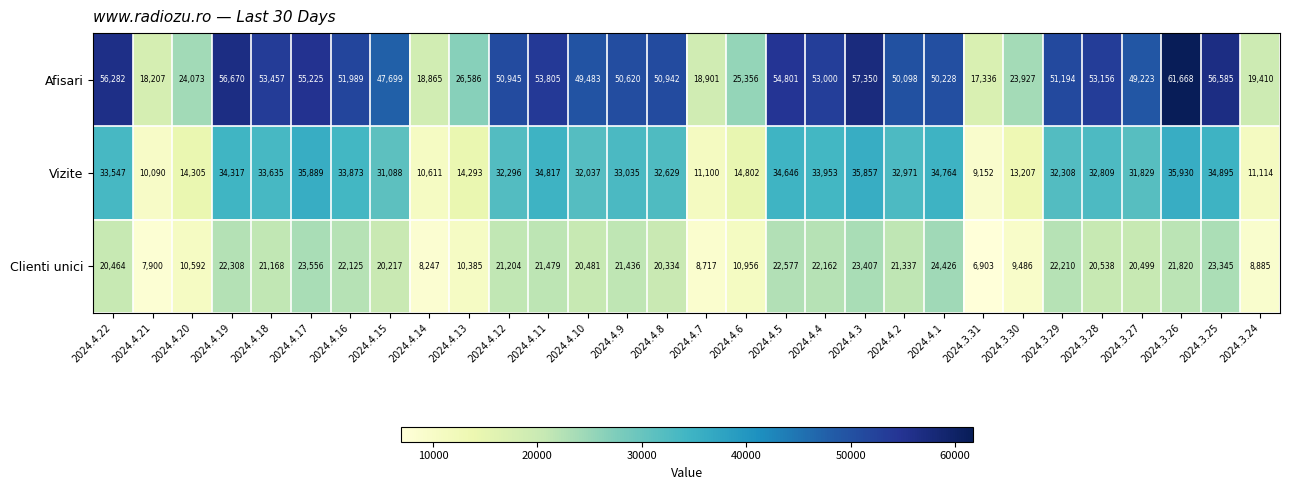

Which series changed the most between 2024.4.19 and 2024.4.17?

Vizite